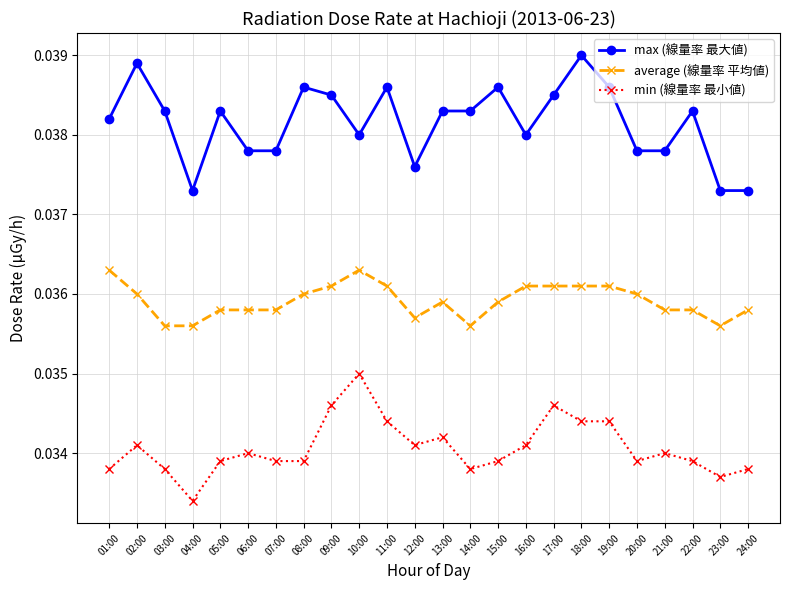

At how many categories does at least one series exceed 0?

24